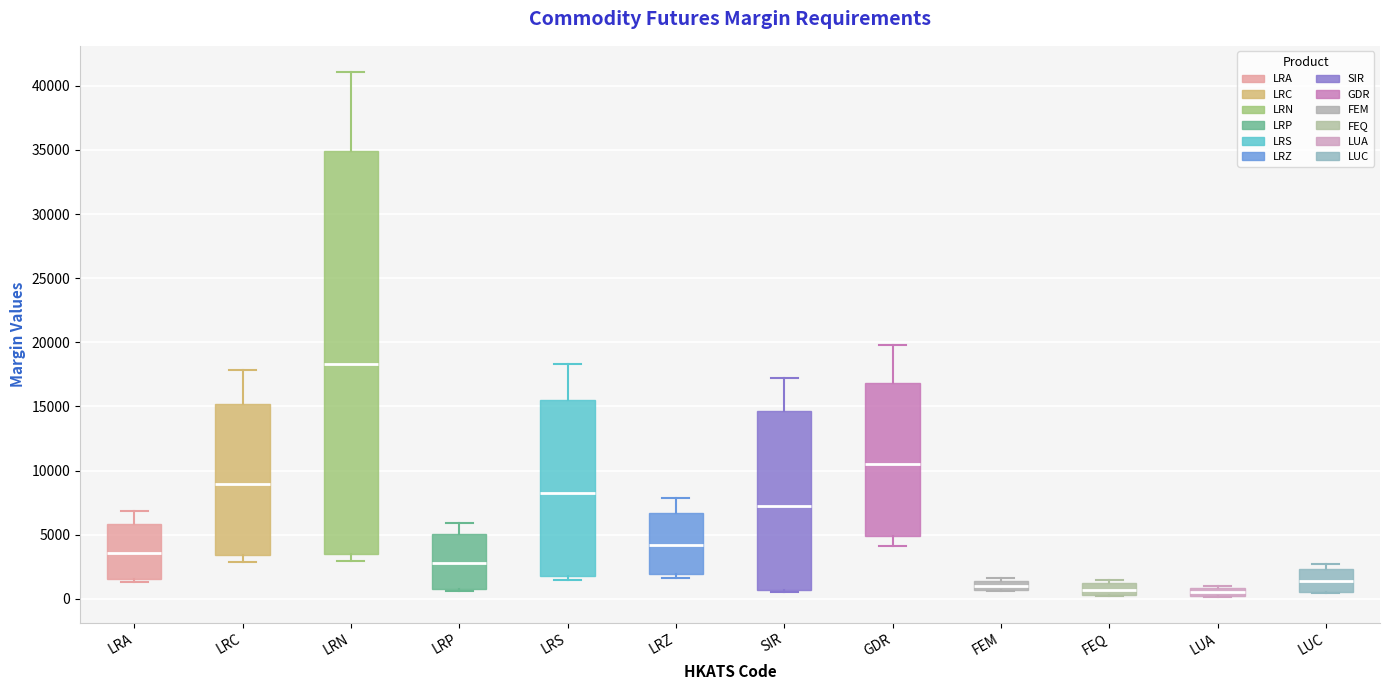

Where is the lower edge of the box for SIR on the y-axis? The values are not printed on the chart, so give them approximately, as read against the axis.

500